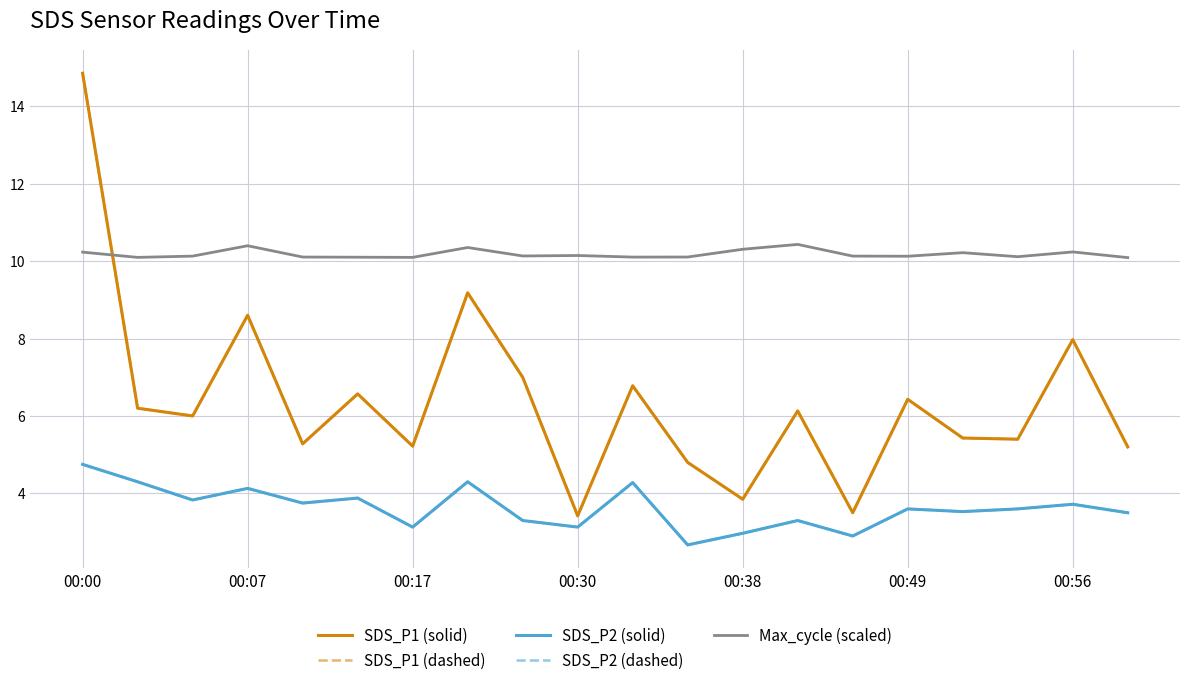

Is this an area chart (filled region under the line)?

No